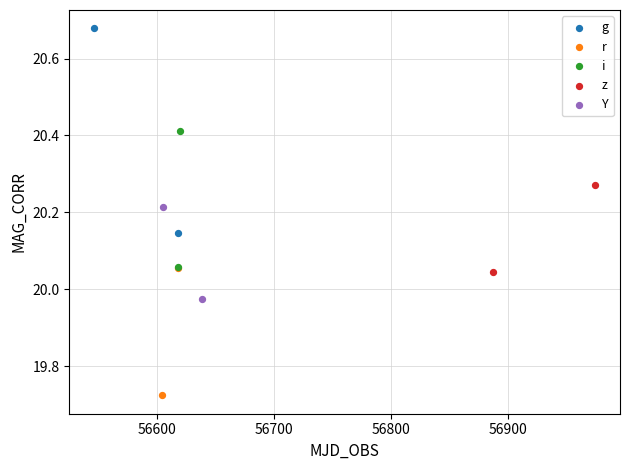

Which series contains the lowest Y value?

r